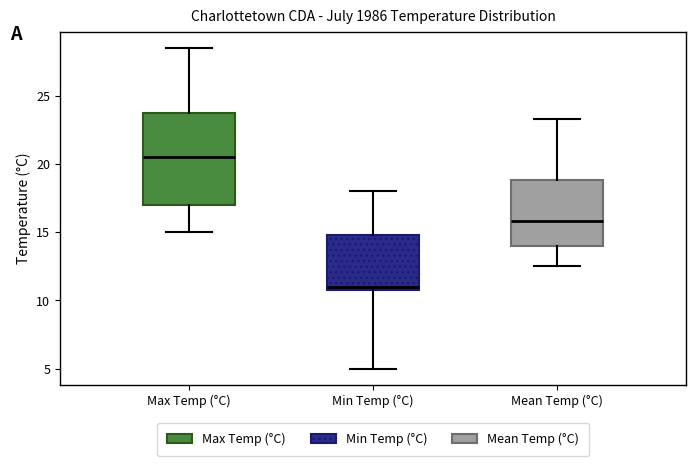

Where is the lower edge of the box for Max Temp (°C) on the y-axis? The values are not printed on the chart, so give them approximately, as read against the axis.

17.0